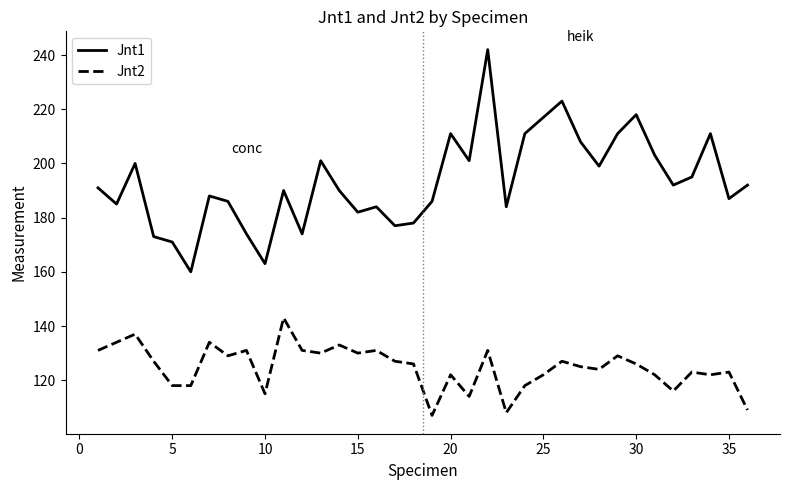

Which series has the largest total across all categories?

Jnt1